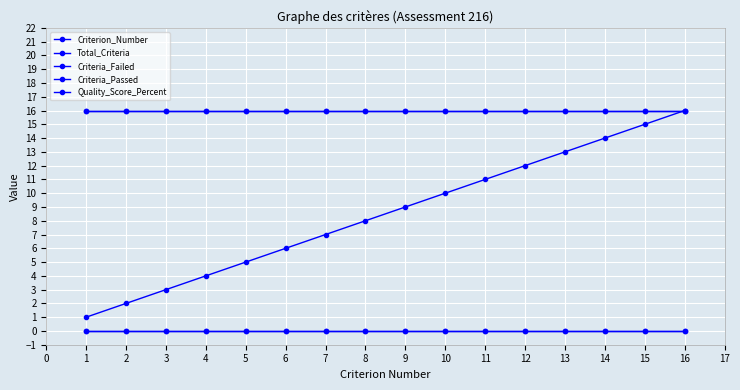

Which series has the largest total across all categories?

Total_Criteria